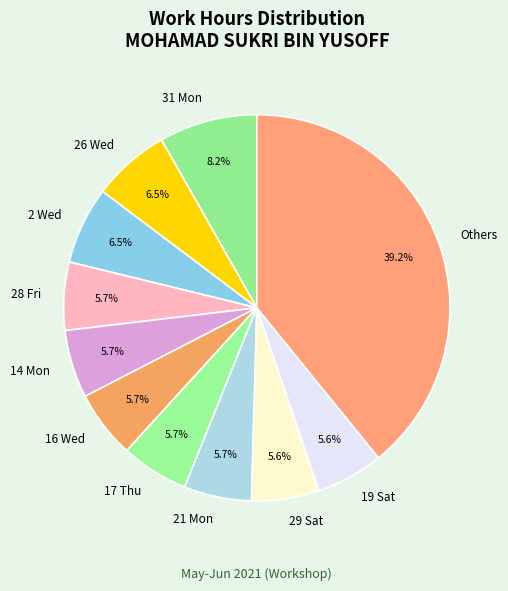

Is it true that 31 Mon is 8% of the pie?

True